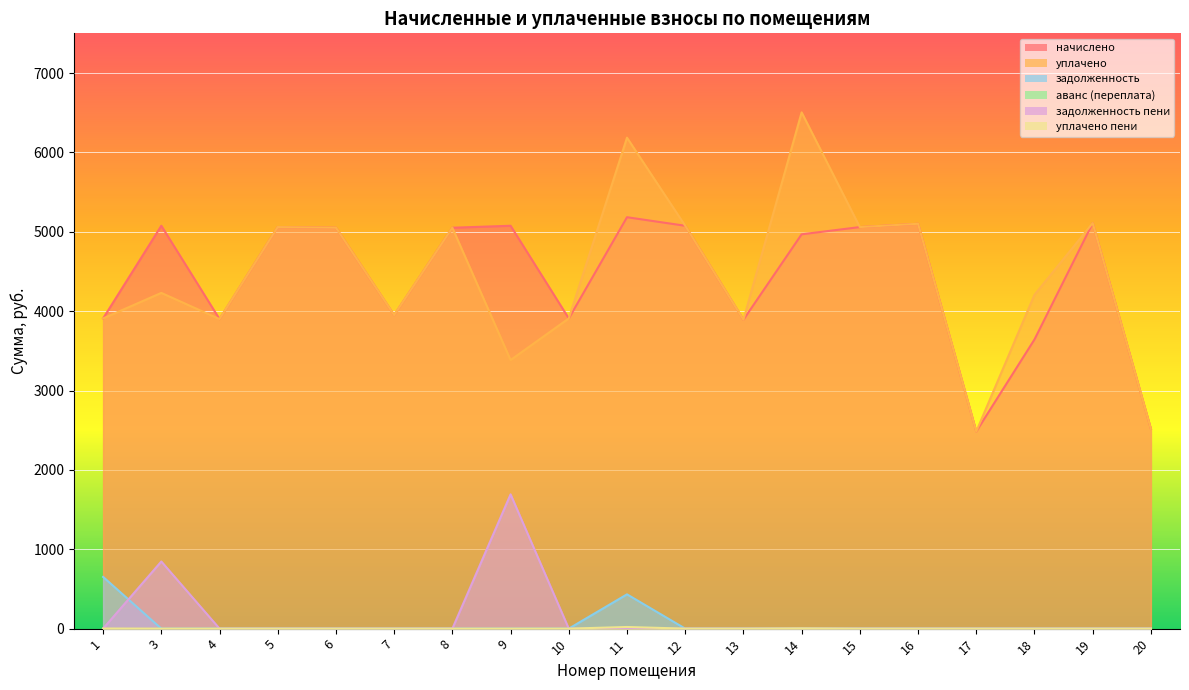

What is the sum of the уплачено values at 19 and 7?

9058.3